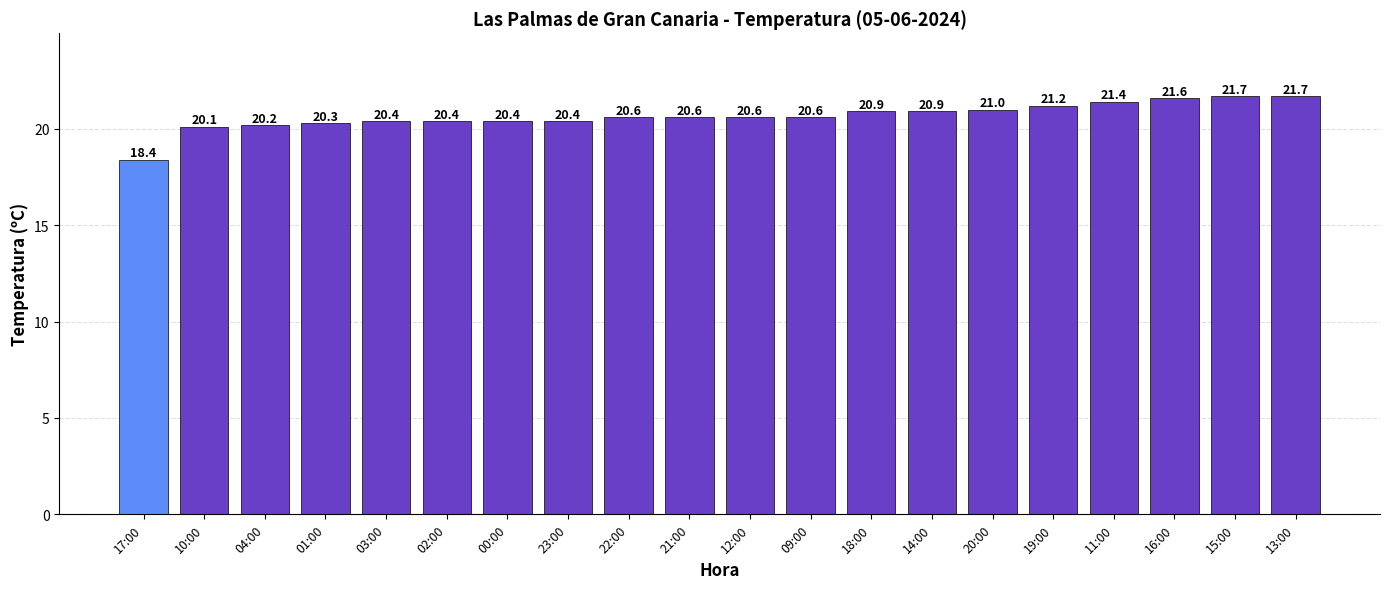

What is the difference between the maximum and minimum values?

3.3